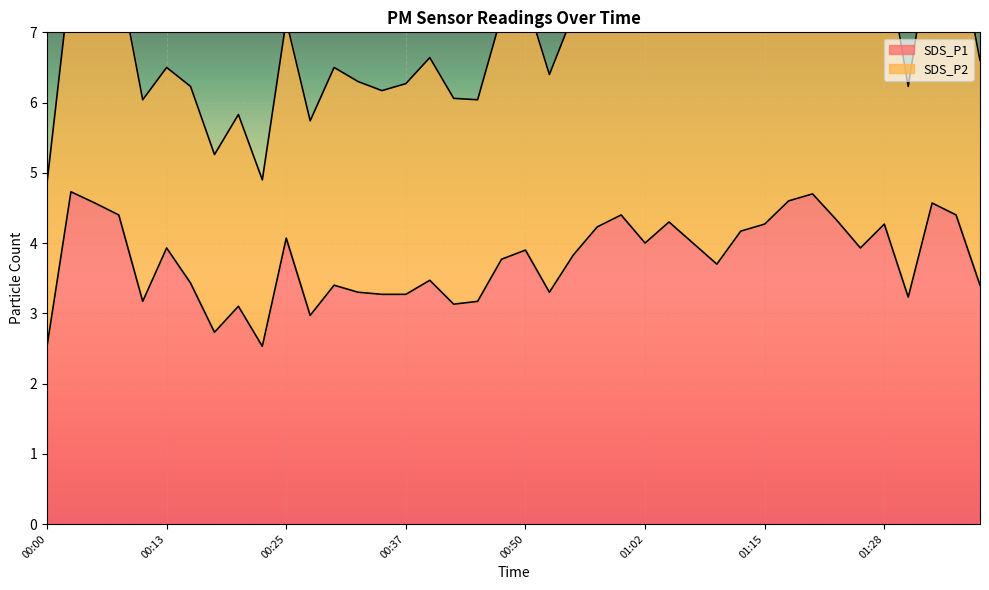

What is the difference between the second highest and second lowest values?

2.2